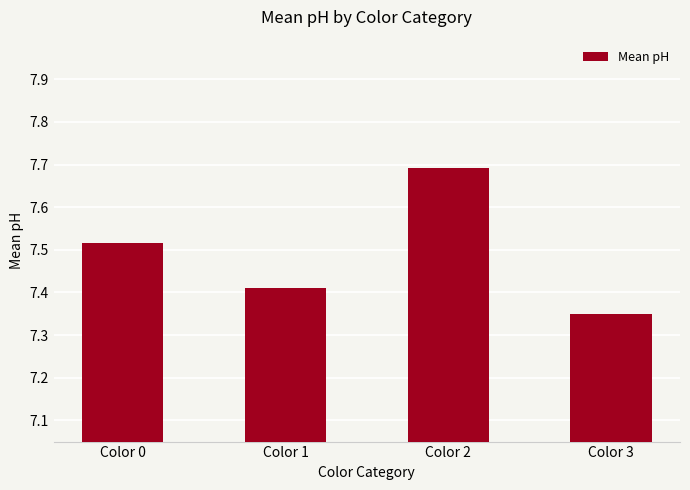

What is the value of the 3rd bar from the left?

7.7